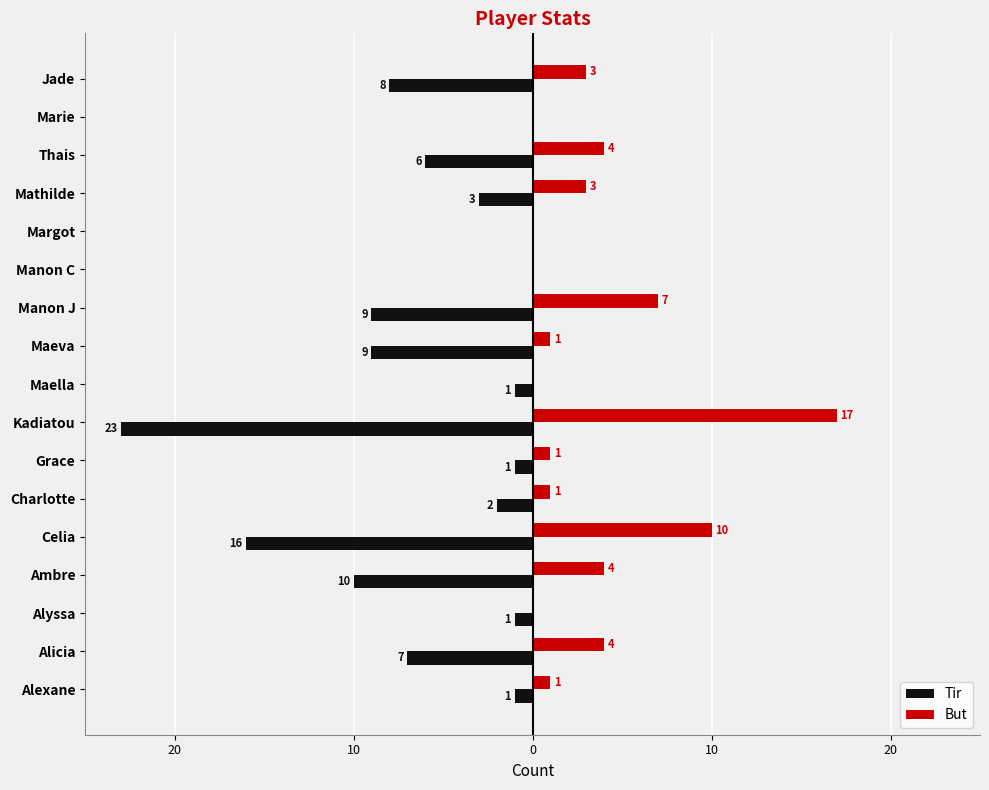

What are all the series names shown in the legend?

Tir, But